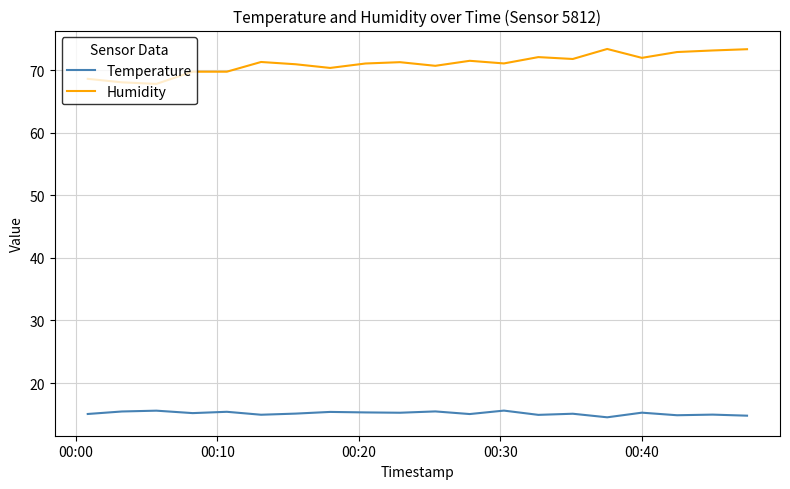

What is the average value of the Temperature series?

15.2